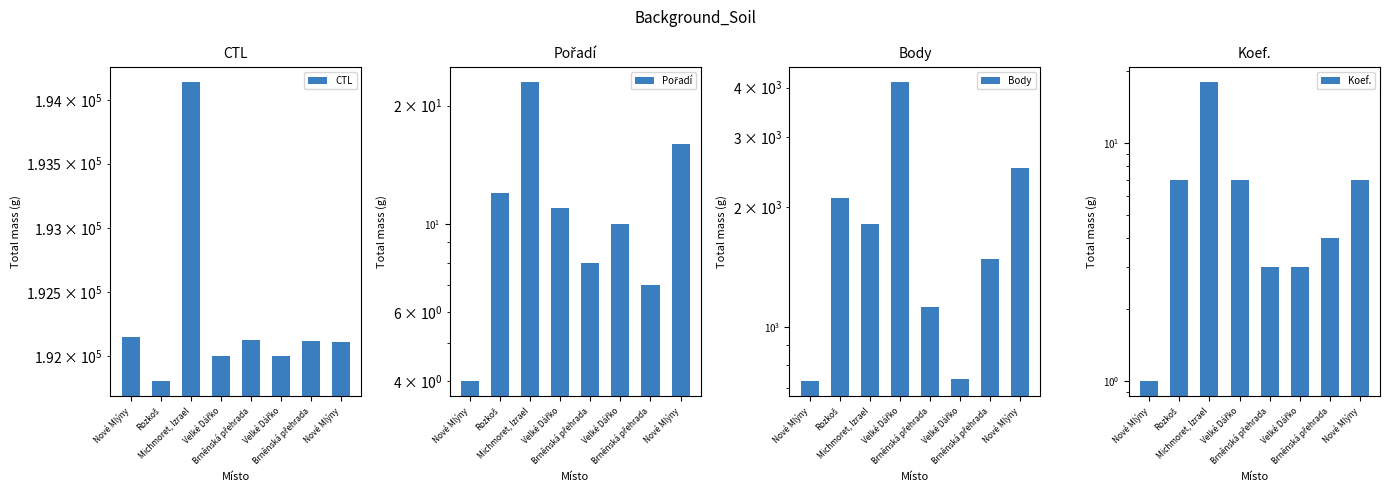

Which series has the widest spread of values?

Body